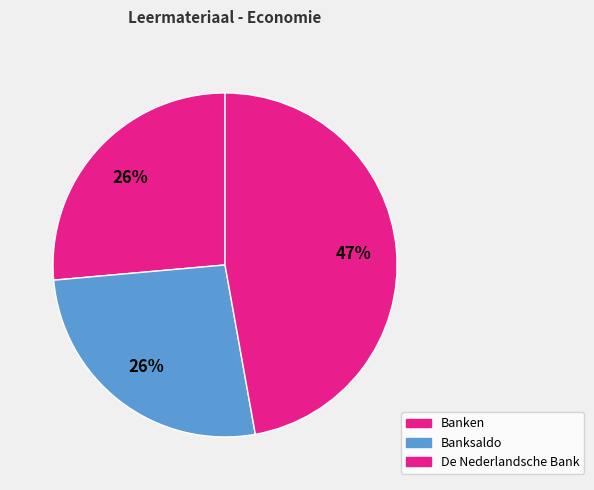

Is there any slice that represents more than half of the pie?

No